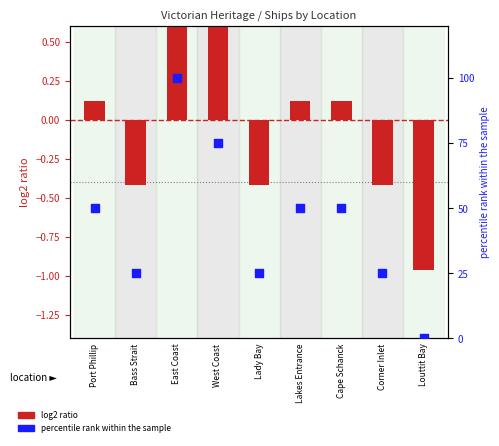

At which category is the sum across all series the highest?

East Coast